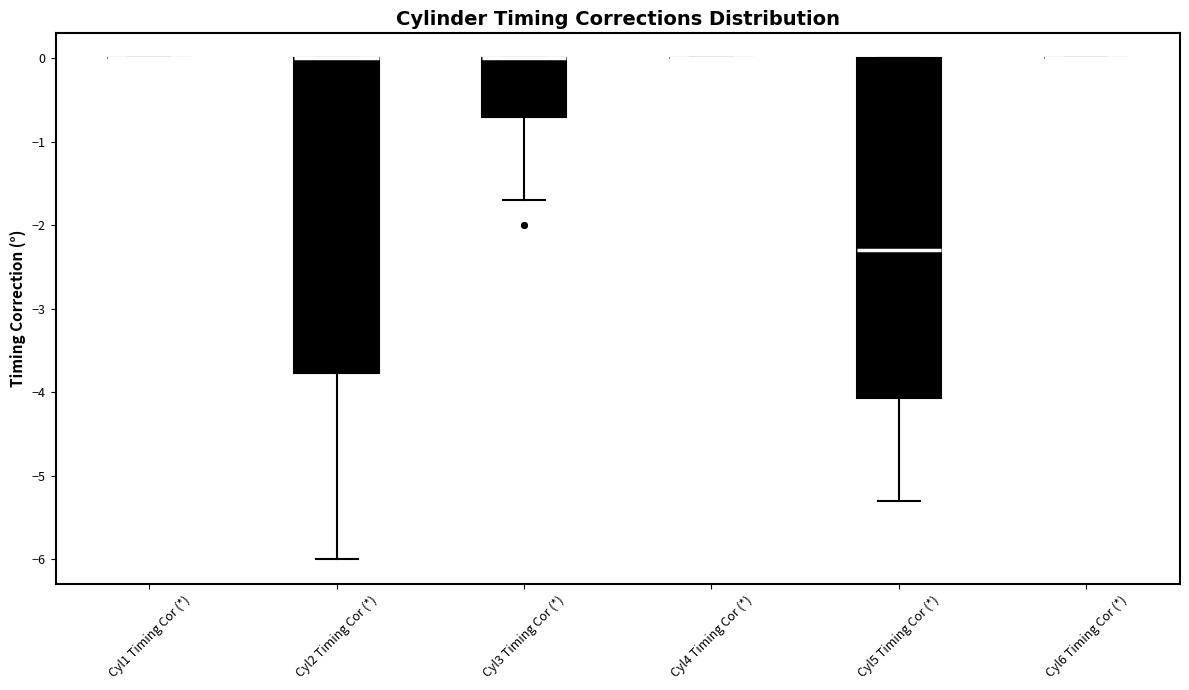

Which box is the tallest, from its lower edge to its upper edge?

Cyl5 Timing Cor (*)